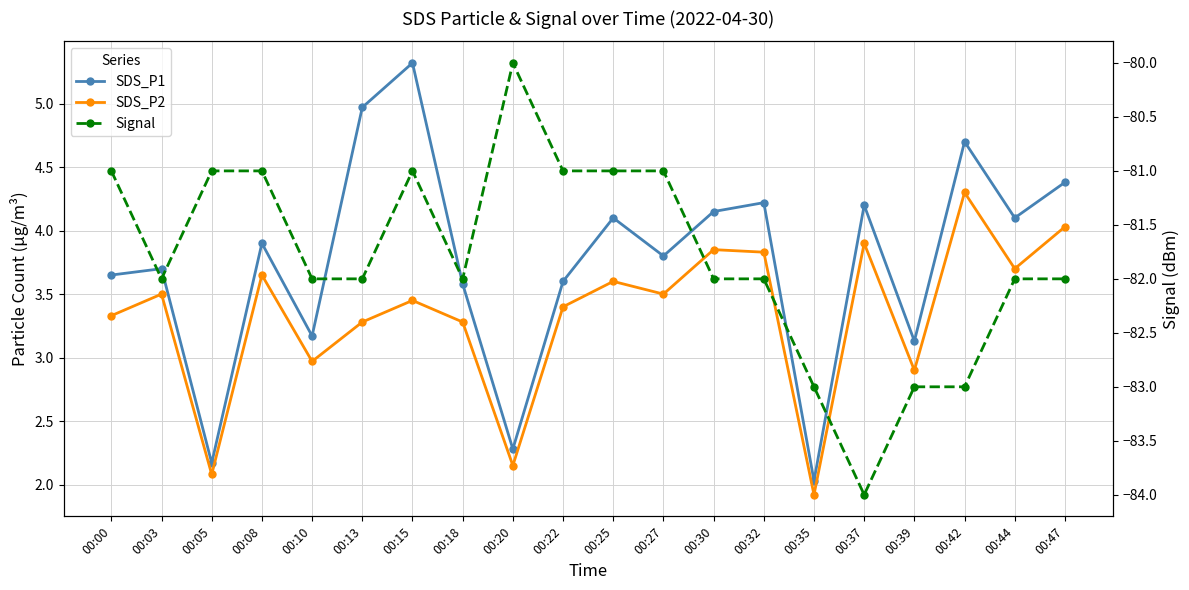

What is the minimum value for Signal?

-84.0